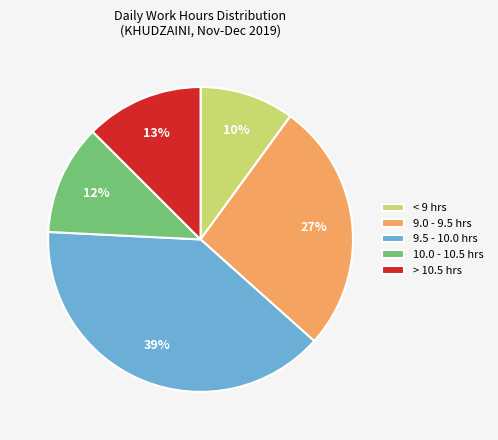

Does any single category account for the majority?

No